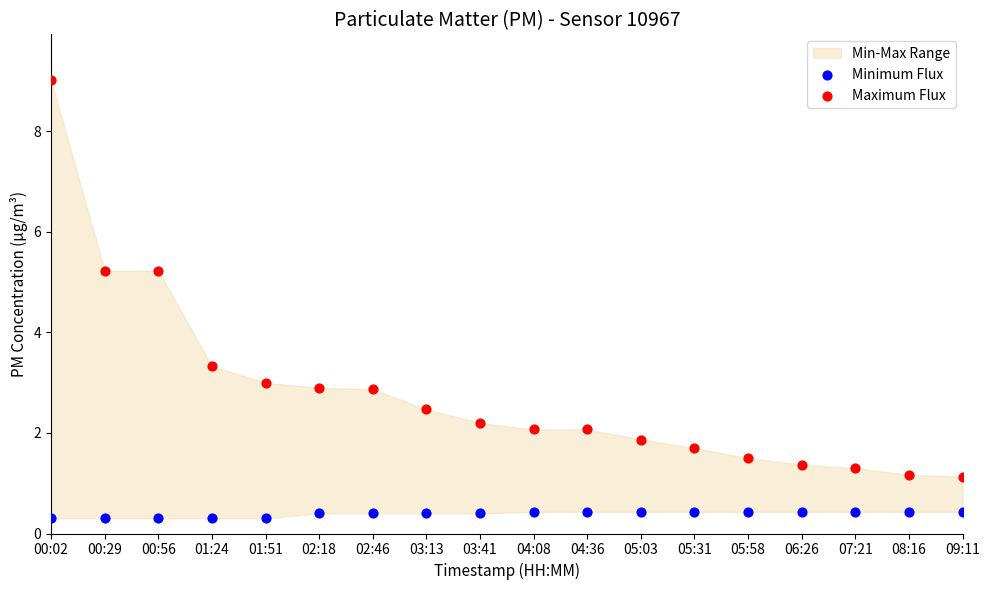

Which series contains the lowest Y value?

Minimum Flux